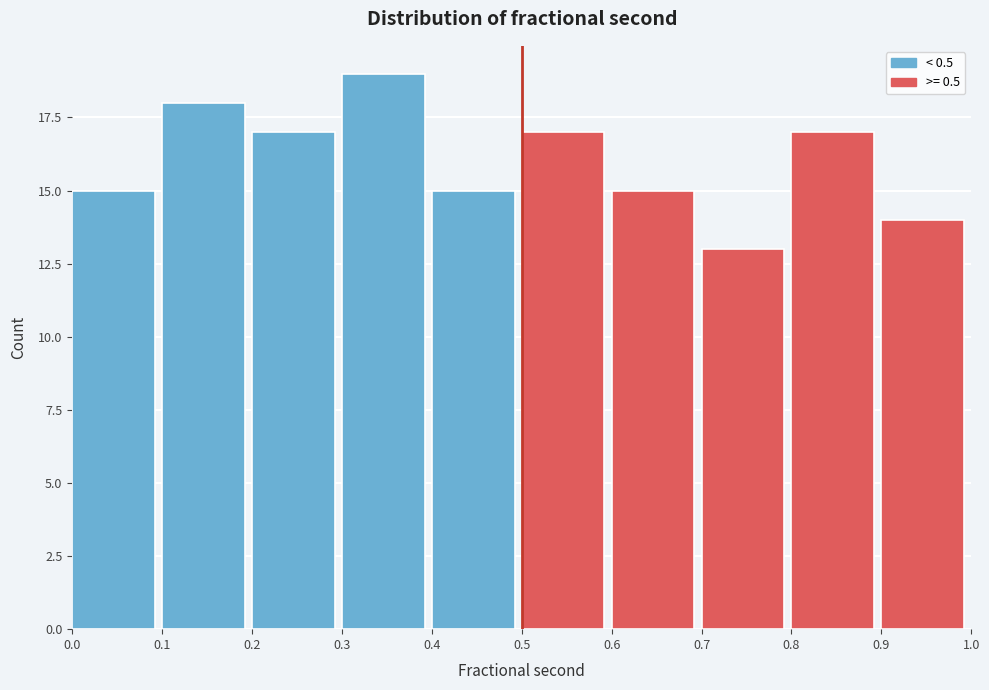

What is the height of the bar covering 0.2 to 0.3 on the x-axis? The values are not printed on the chart, so give them approximately, as read against the axis.

17